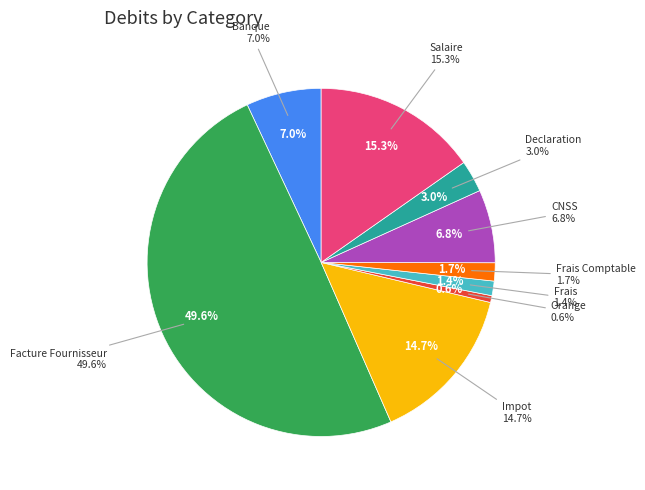

Rank the categories by value from highest to lowest.

Facture Fournisseur, Salaire, Impot, Banque, CNSS, Declaration, Frais Comptable, Frais, Orange